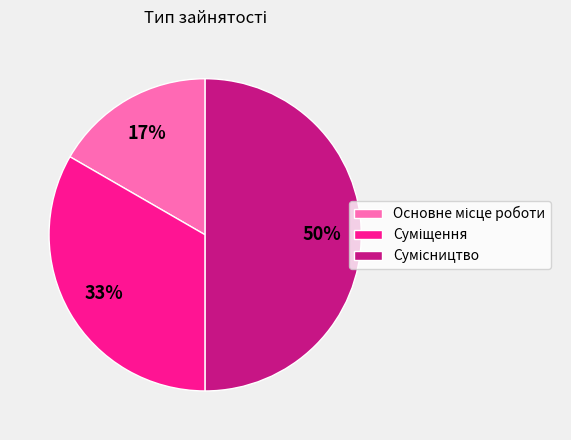

To the nearest percent, what is the difference between the largest and smallest slice percentages?

33%